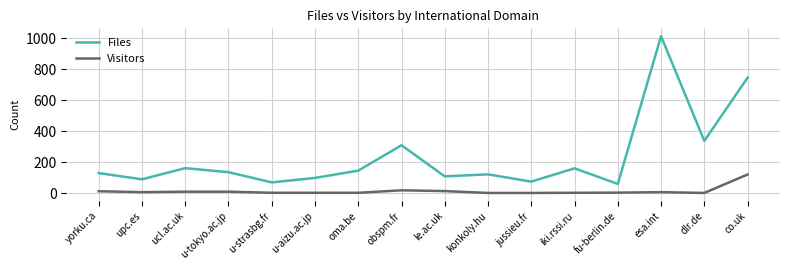

Where is Files nearest to the value 538?

dlr.de